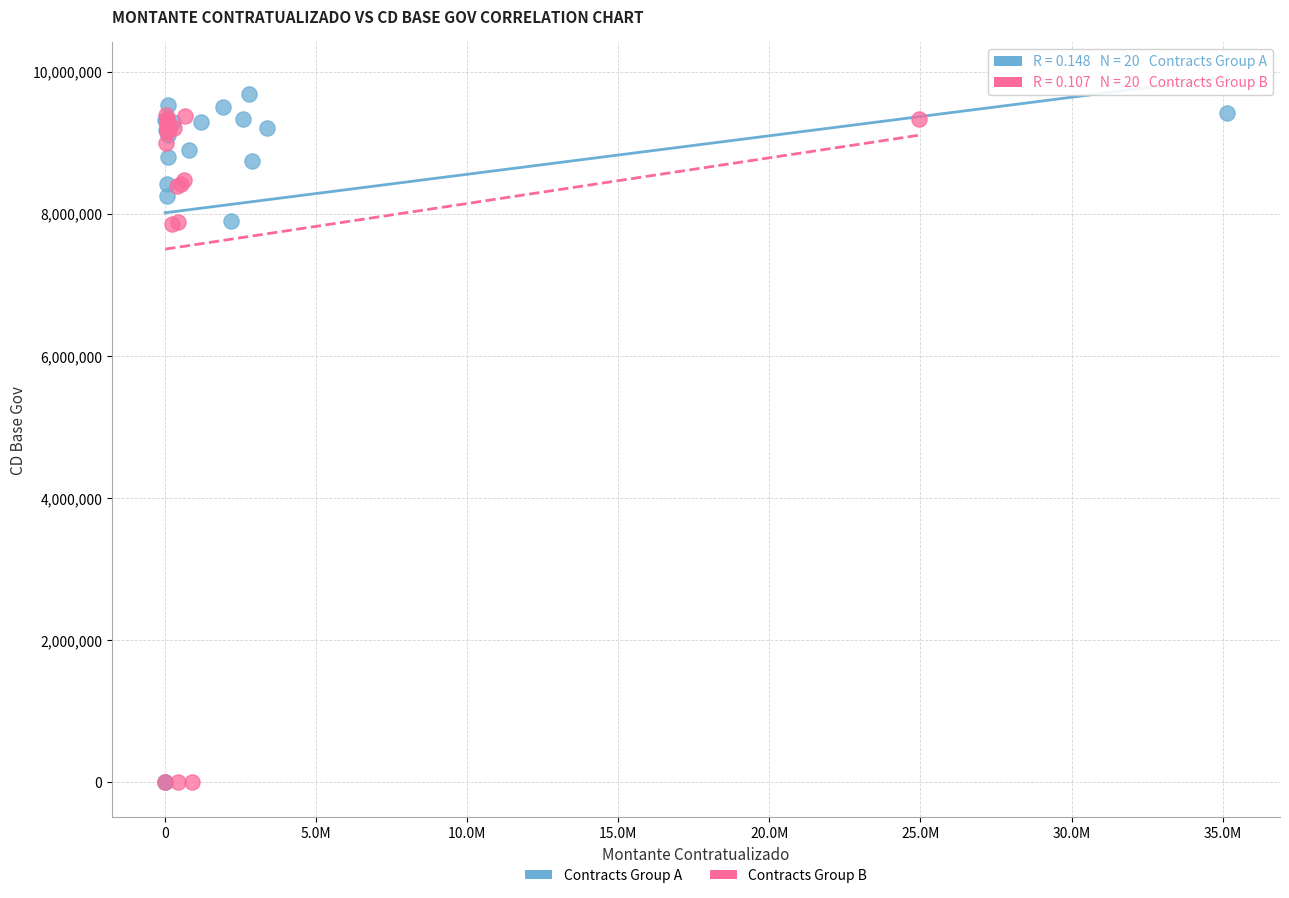

What are all the series names shown in the legend?

Contracts Group A, Contracts Group B